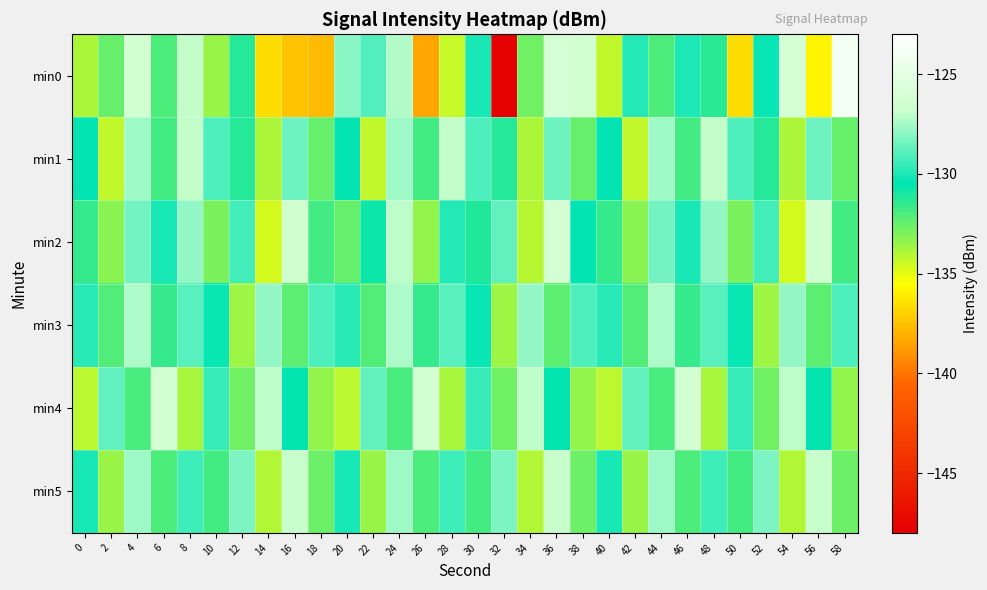

Which label corresponds to the largest value in the chart?

58